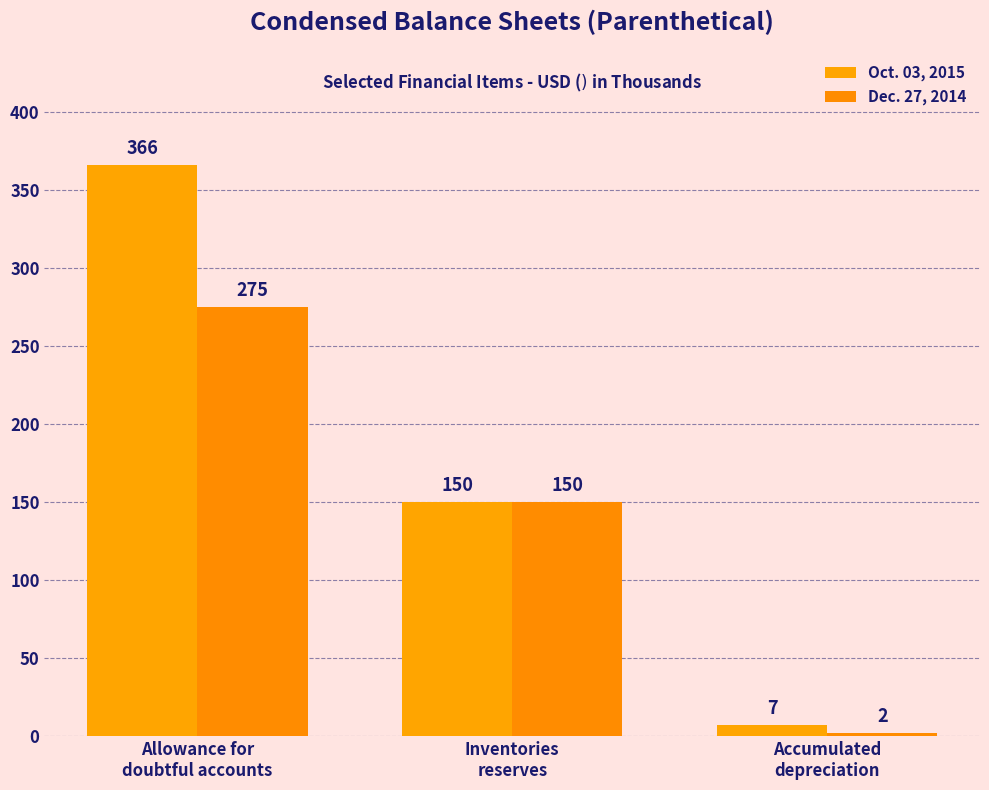

True or false: Oct. 03, 2015 has a value of 11 at Accumulated
depreciation.

False